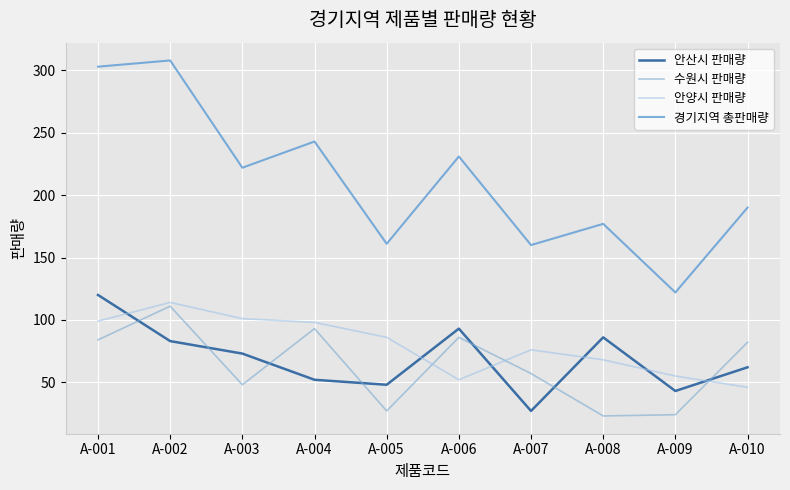

Is it true that 수원시 판매량 equals 28 at A-010?

False